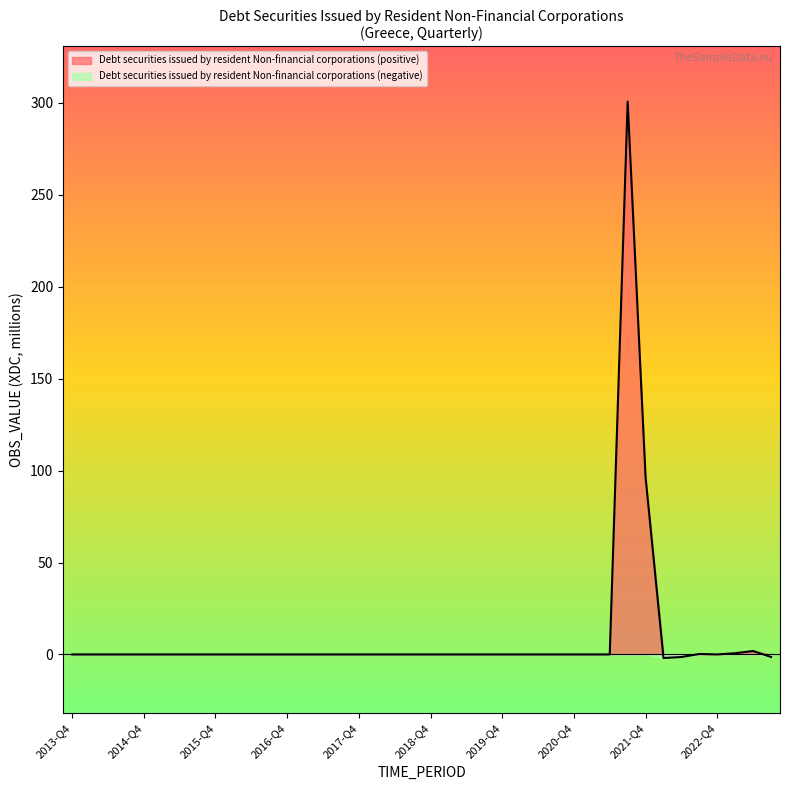

Does the chart have visible grid lines?

No